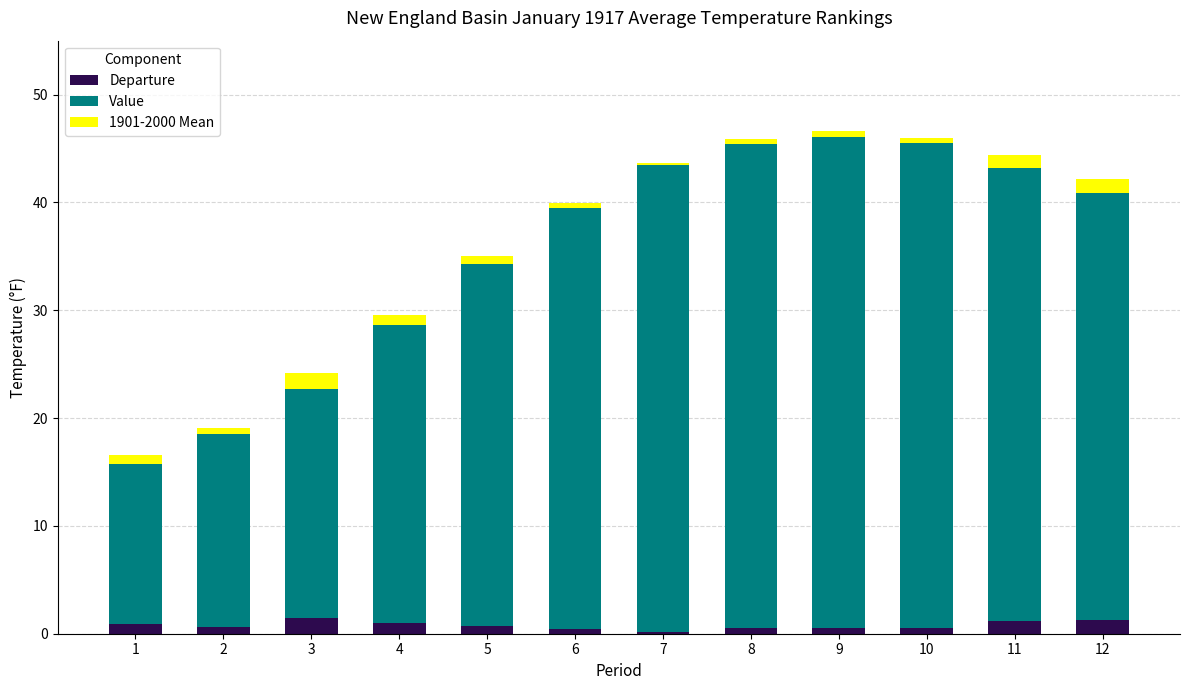

What are all the series names shown in the legend?

Departure, Value, 1901-2000 Mean